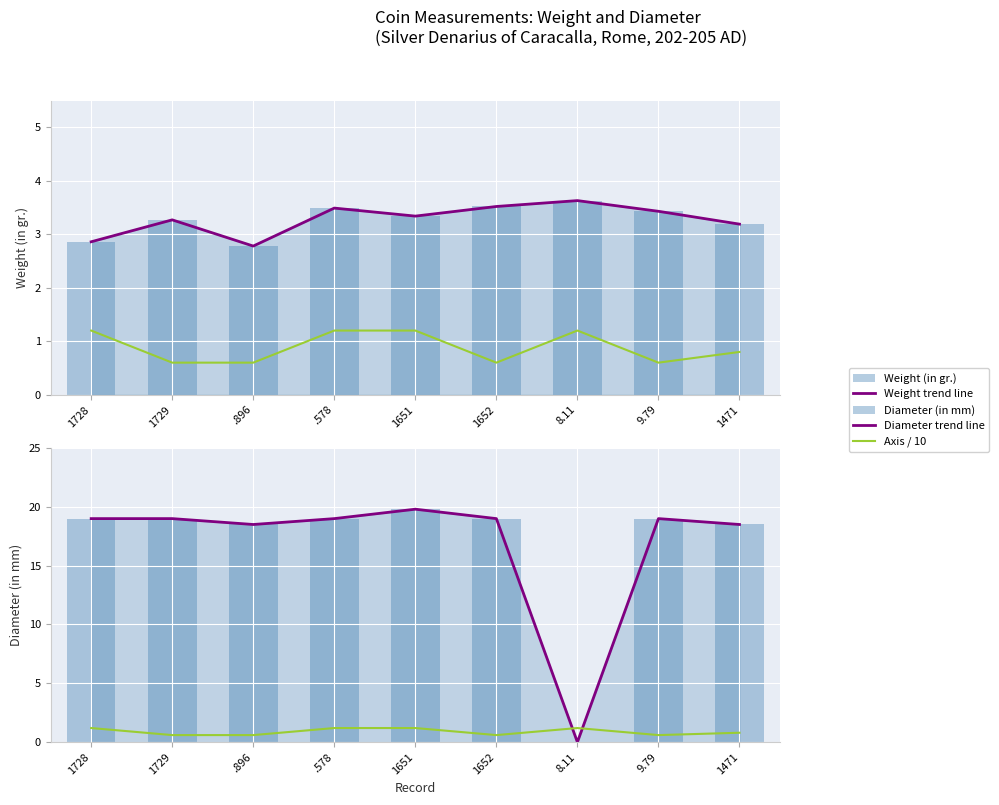

At which category does the chart reach its peak across all series?

1651